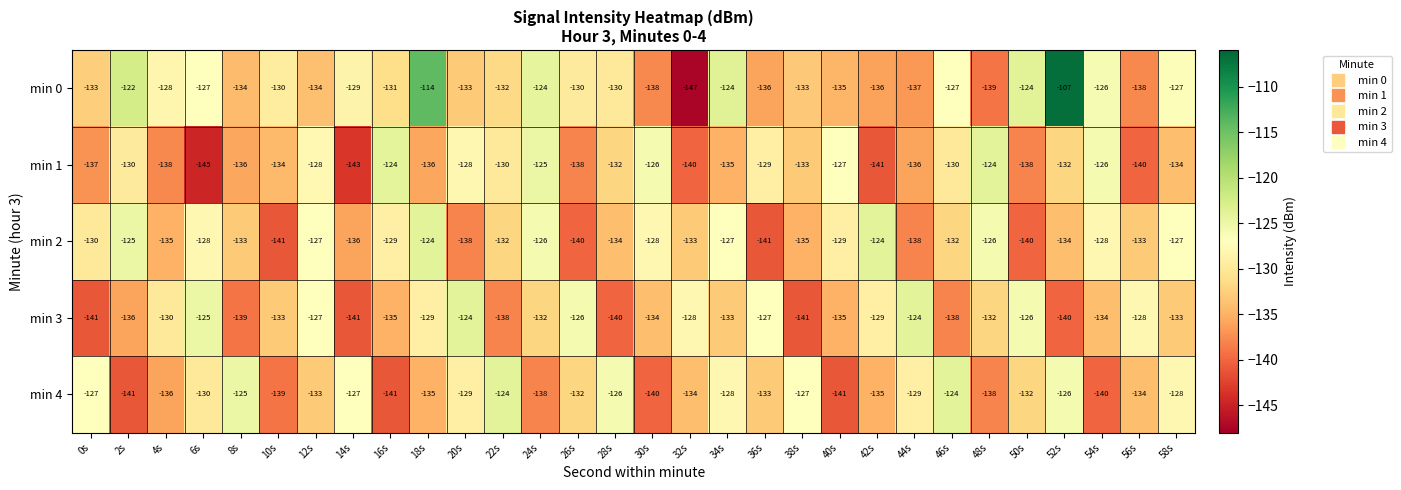

What is the sum of the min 1 values at 46s and 2s?

-260